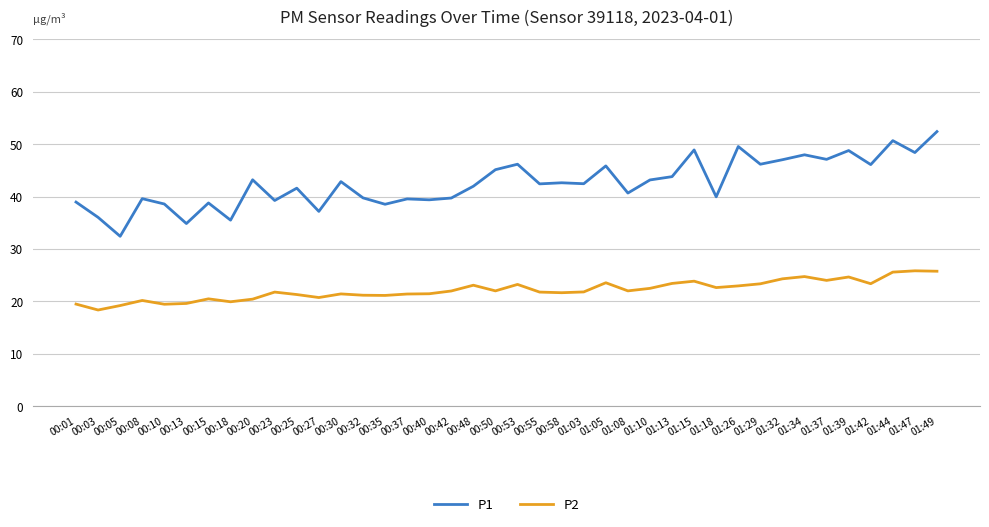

What position from the left is 01:29?

32